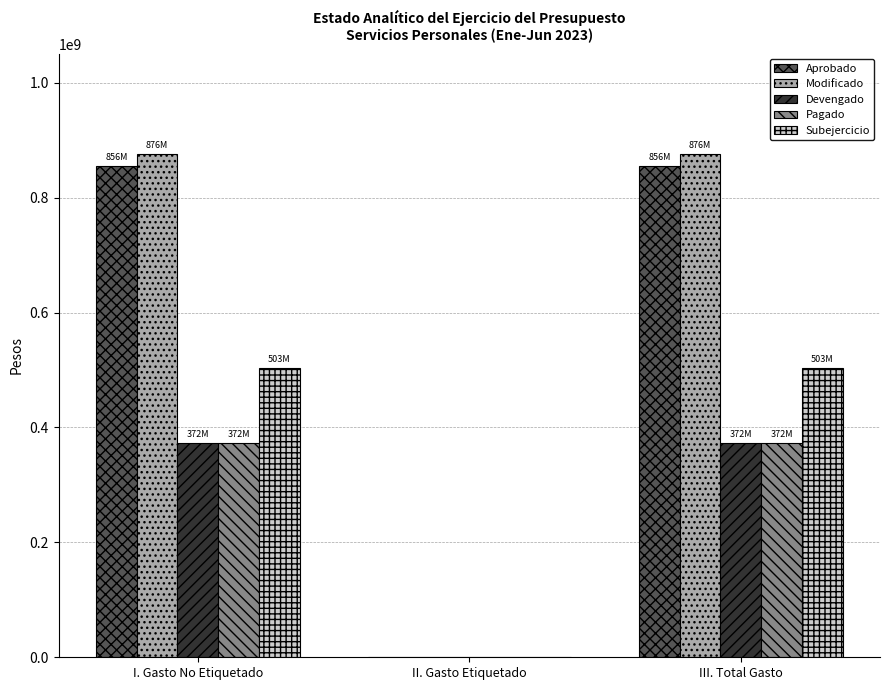

What is the maximum value shown in the chart?

875504212.6